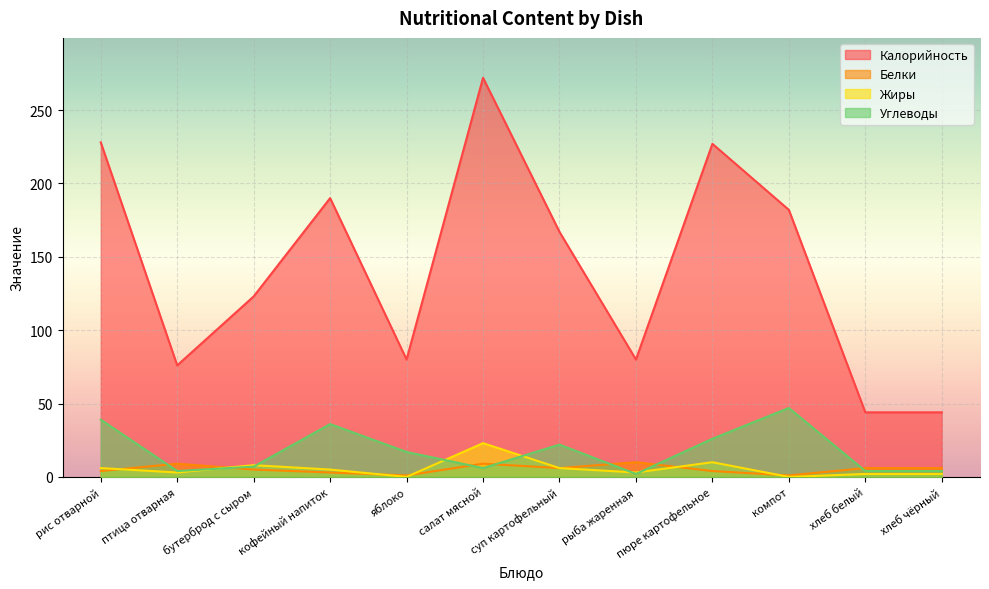

Read the Калорийность value at салат мясной, to the nearest 50.

250